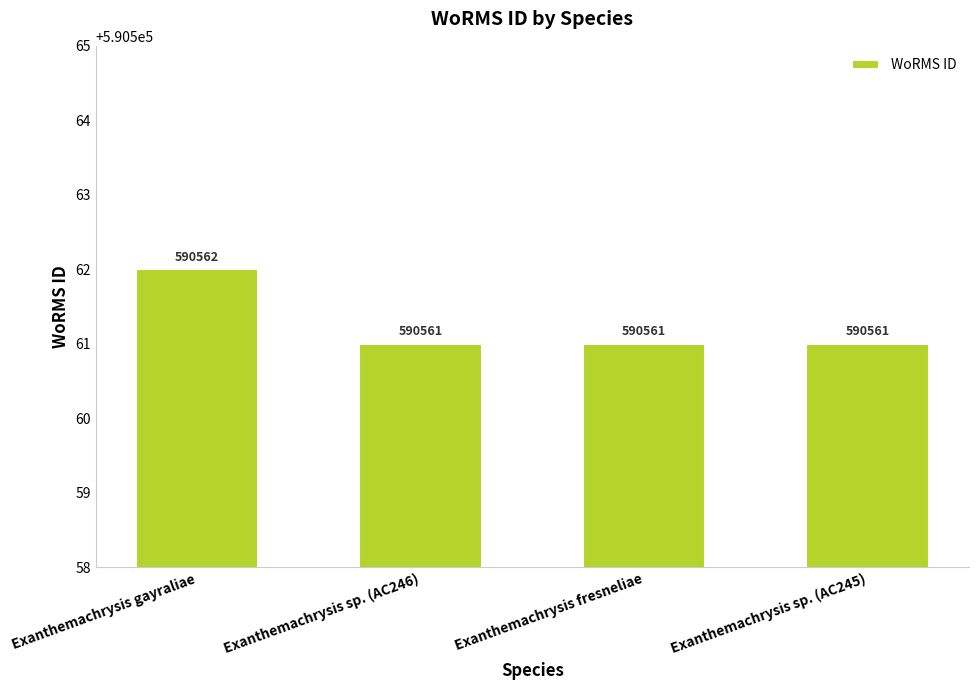

What is the smallest value displayed?

590561